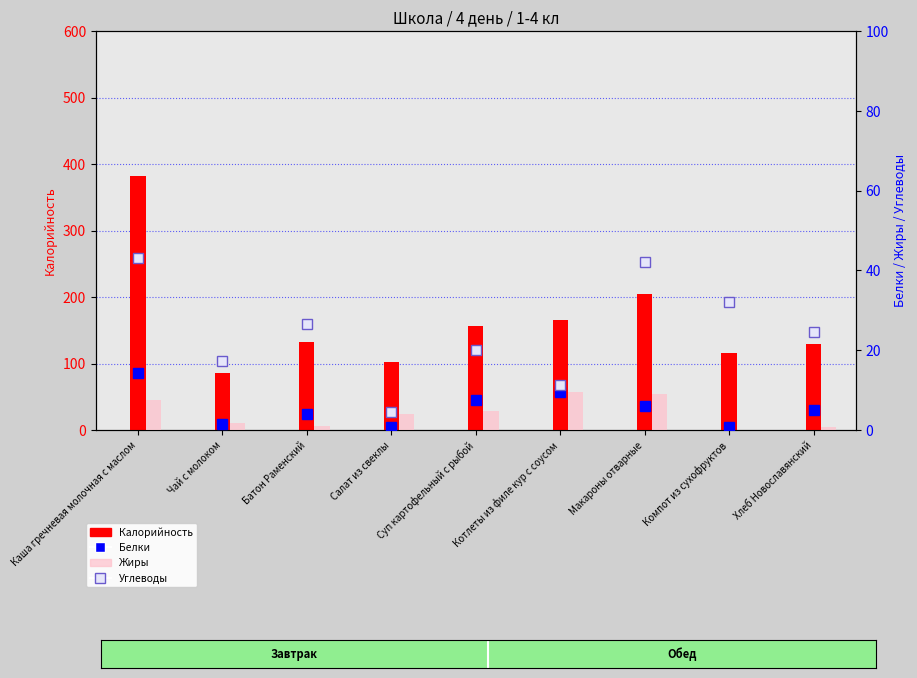

How many values in the Калорийность series are below 132?

4